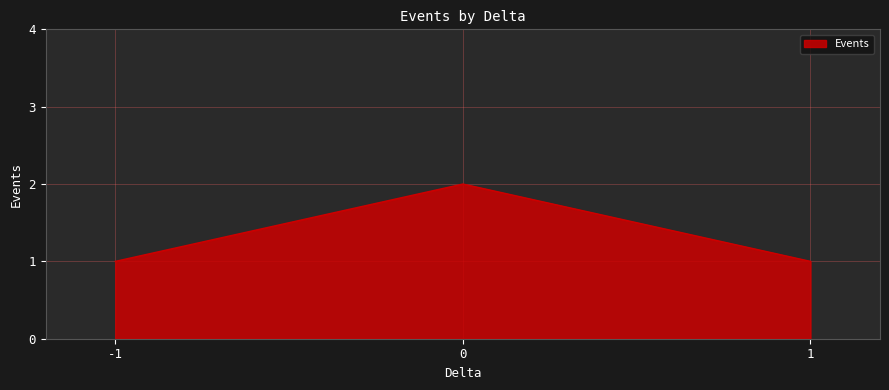

The value at 1 is 1. True or false?

True